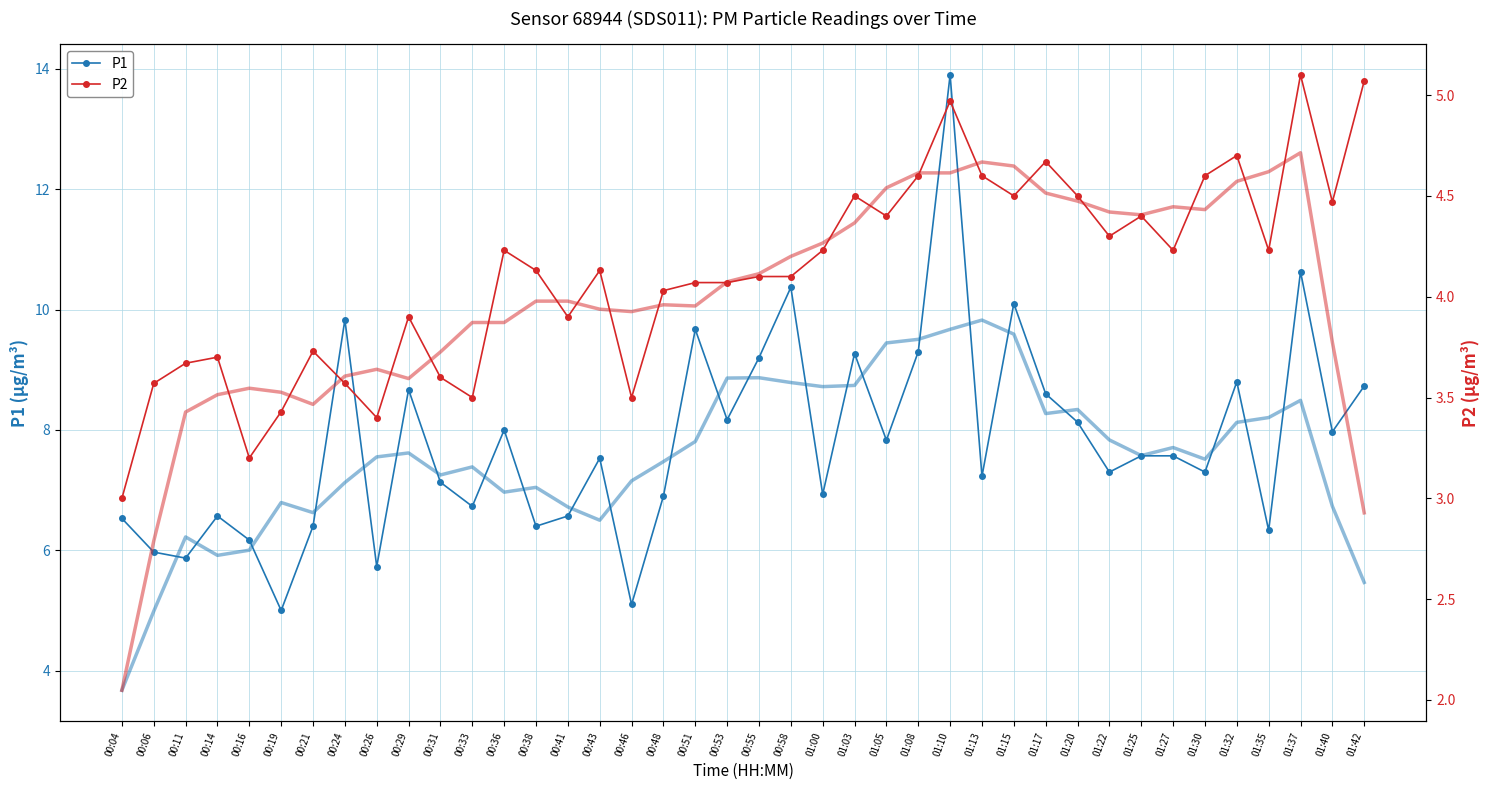

What is the difference between the second highest and minimum values in the P1 series?

5.6